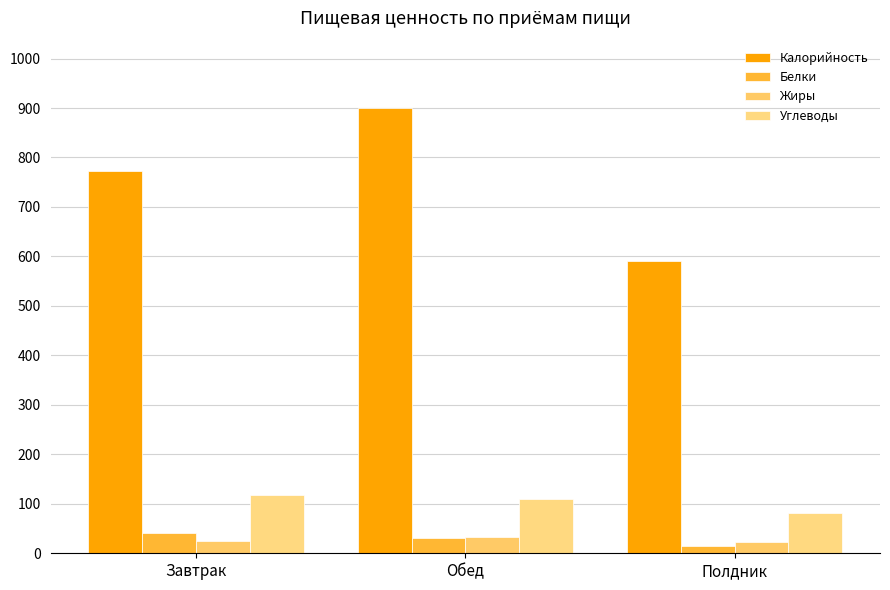

How many series are shown in this chart?

4